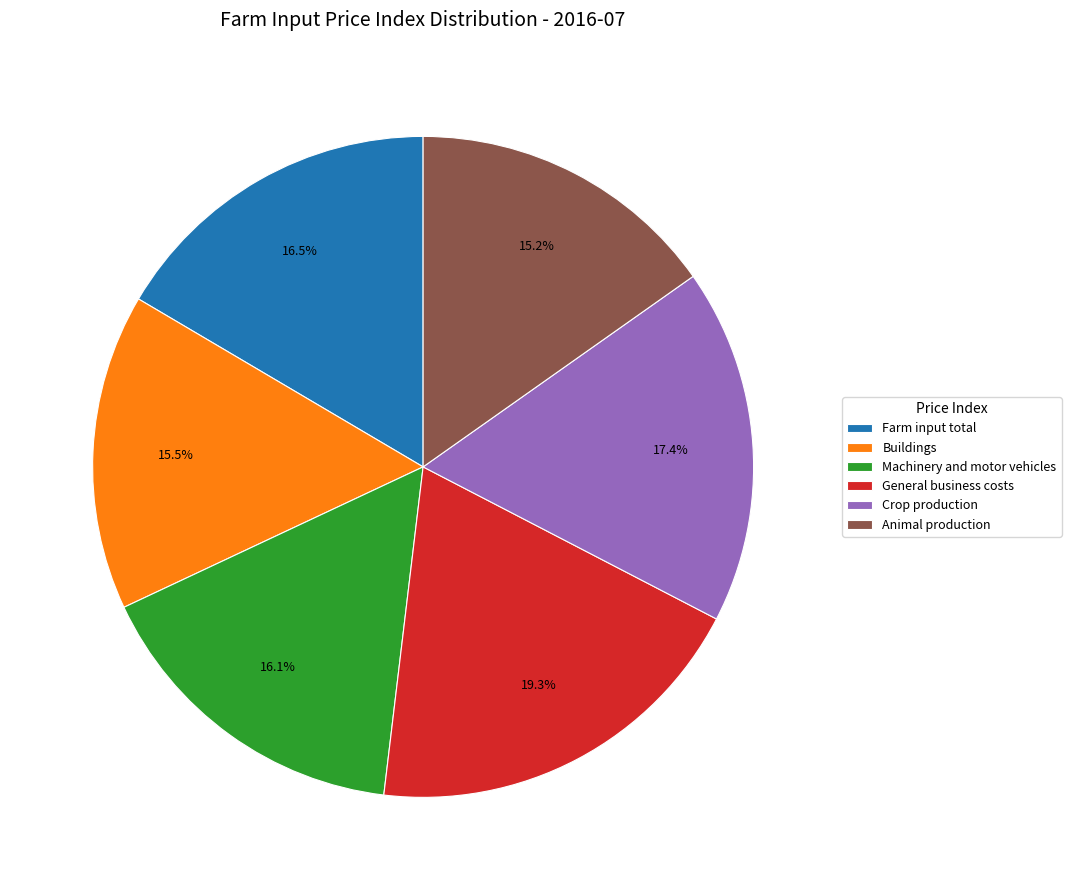

Count the number of slices in the pie.

6